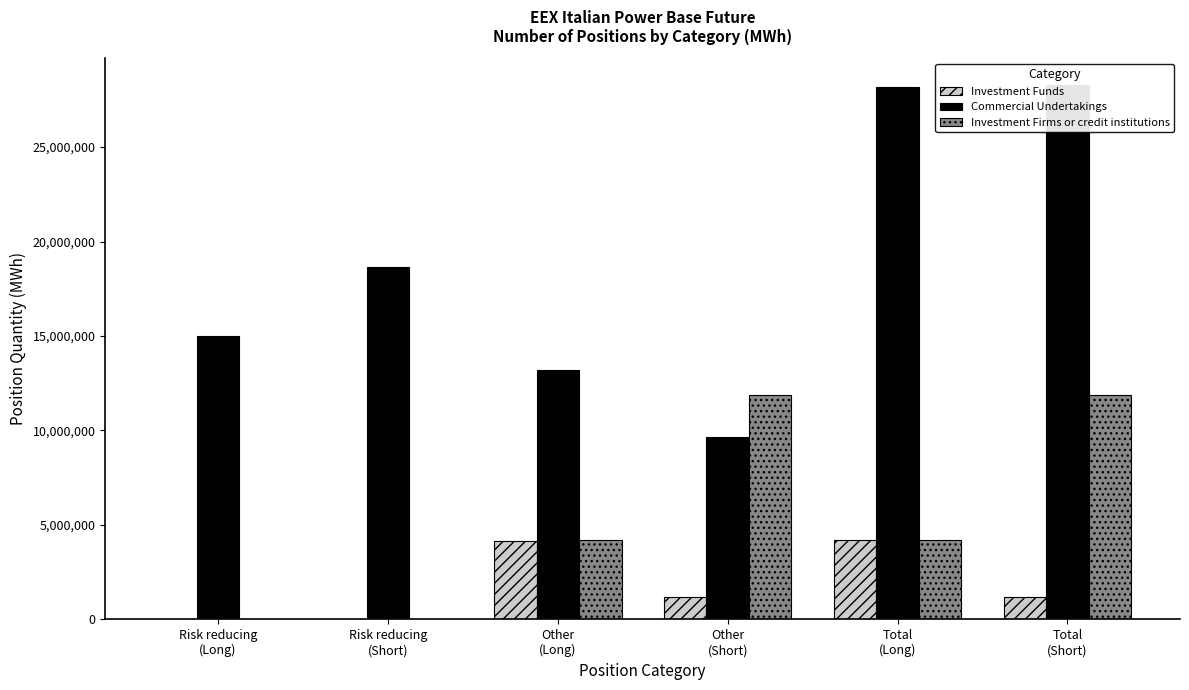

How many values in the Investment Funds series are below 1186291?

3